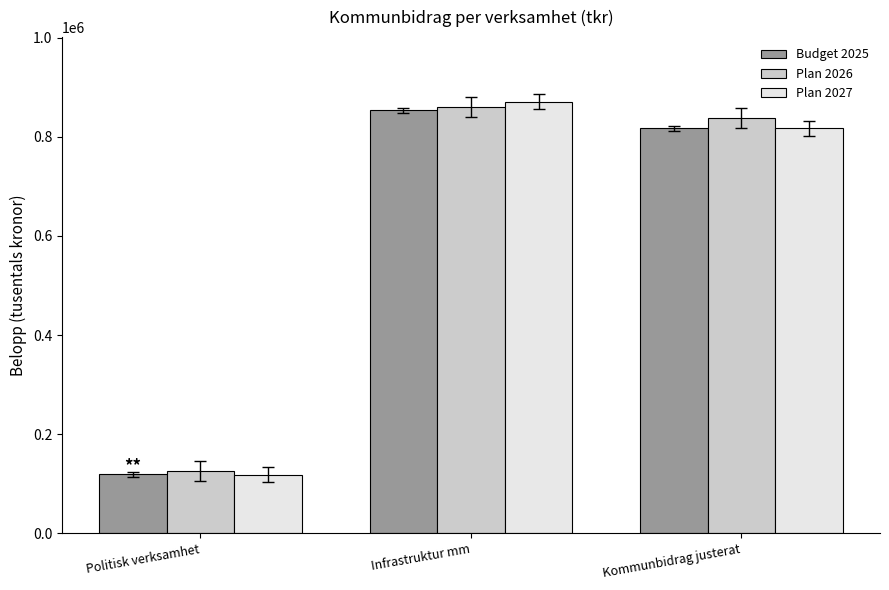

How many series are shown in this chart?

3